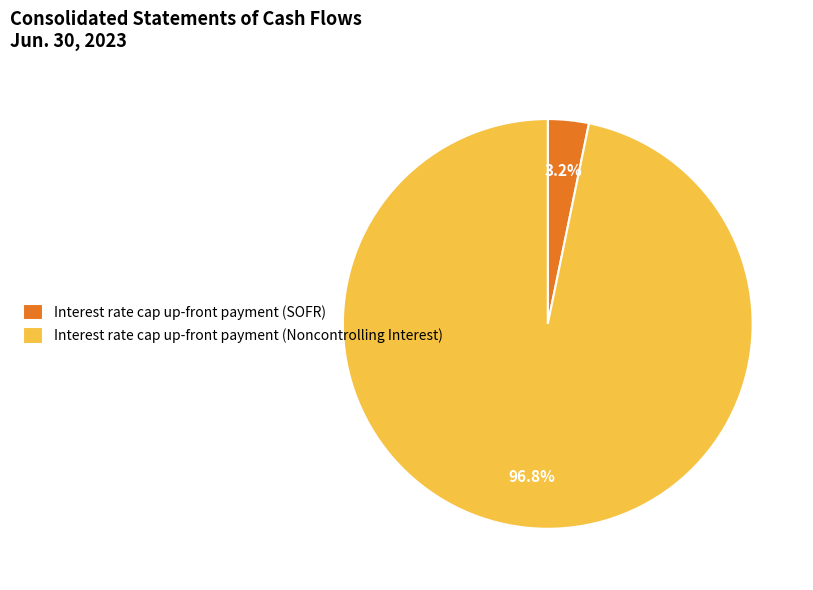

What is the smallest slice in the pie chart?

Interest rate cap up-front payment (SOFR)